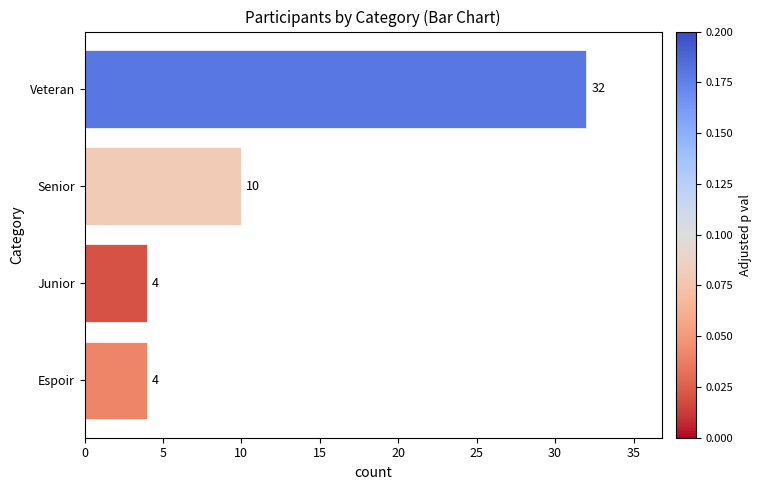

What is the change in value from Veteran to Junior?

-28